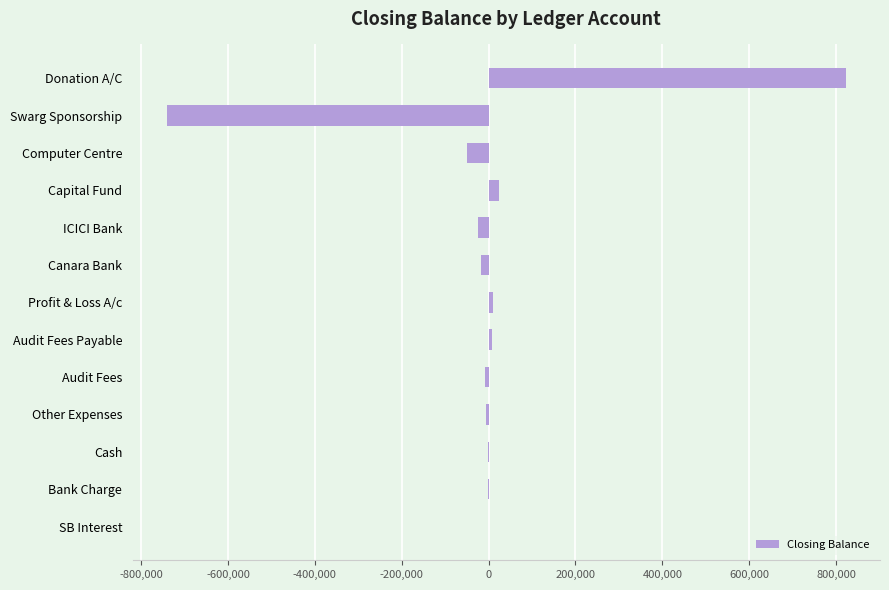

What is the average value?

1499